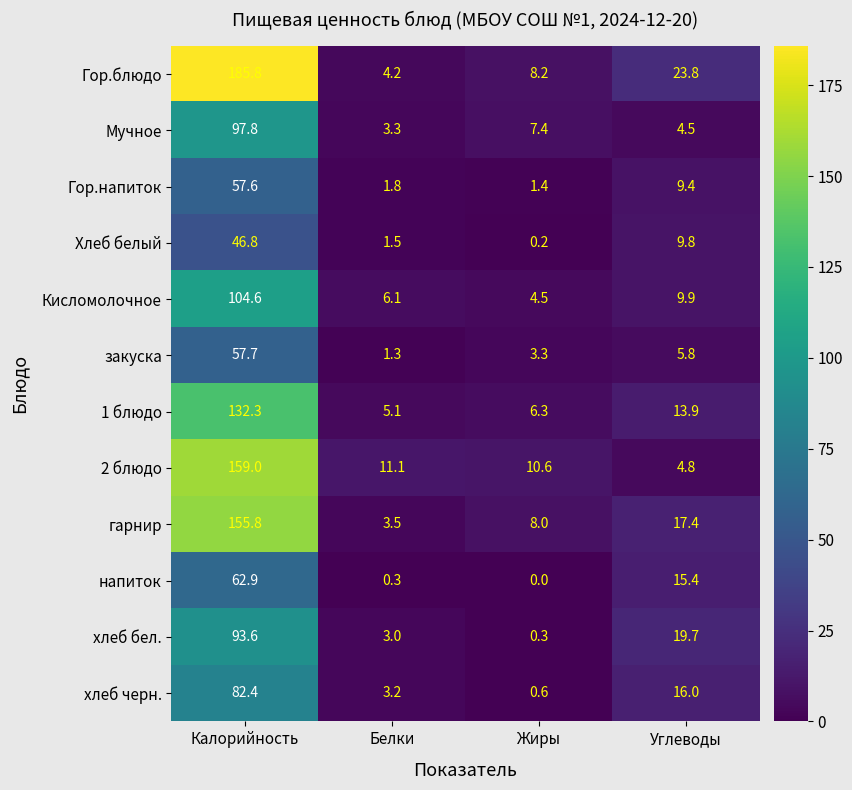

How many distinct data groups are displayed?

12